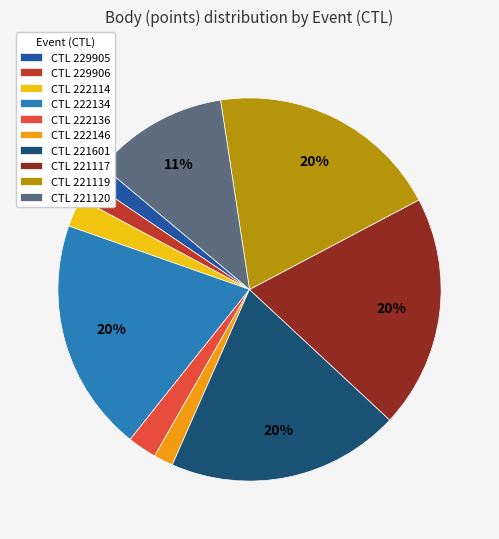

How many slices are in this pie chart?

10